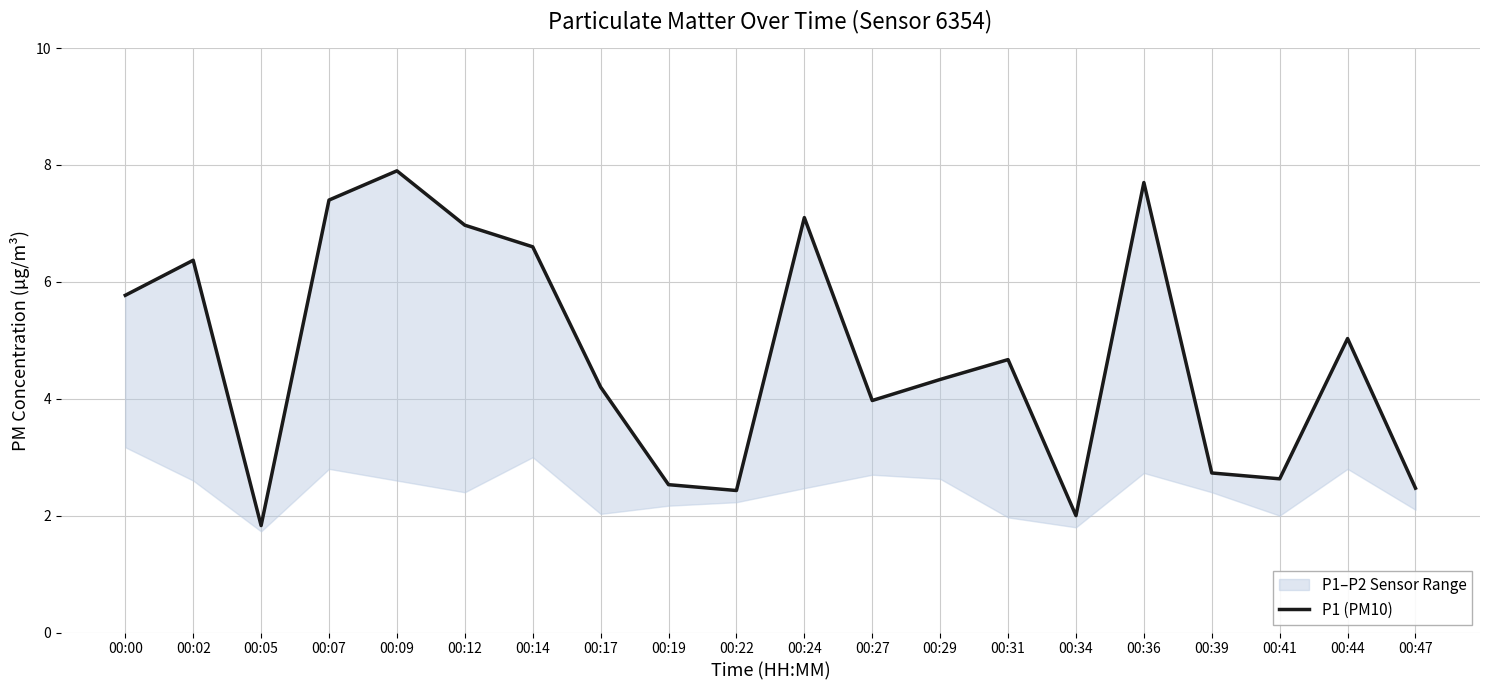

How many lines are shown in the chart?

1